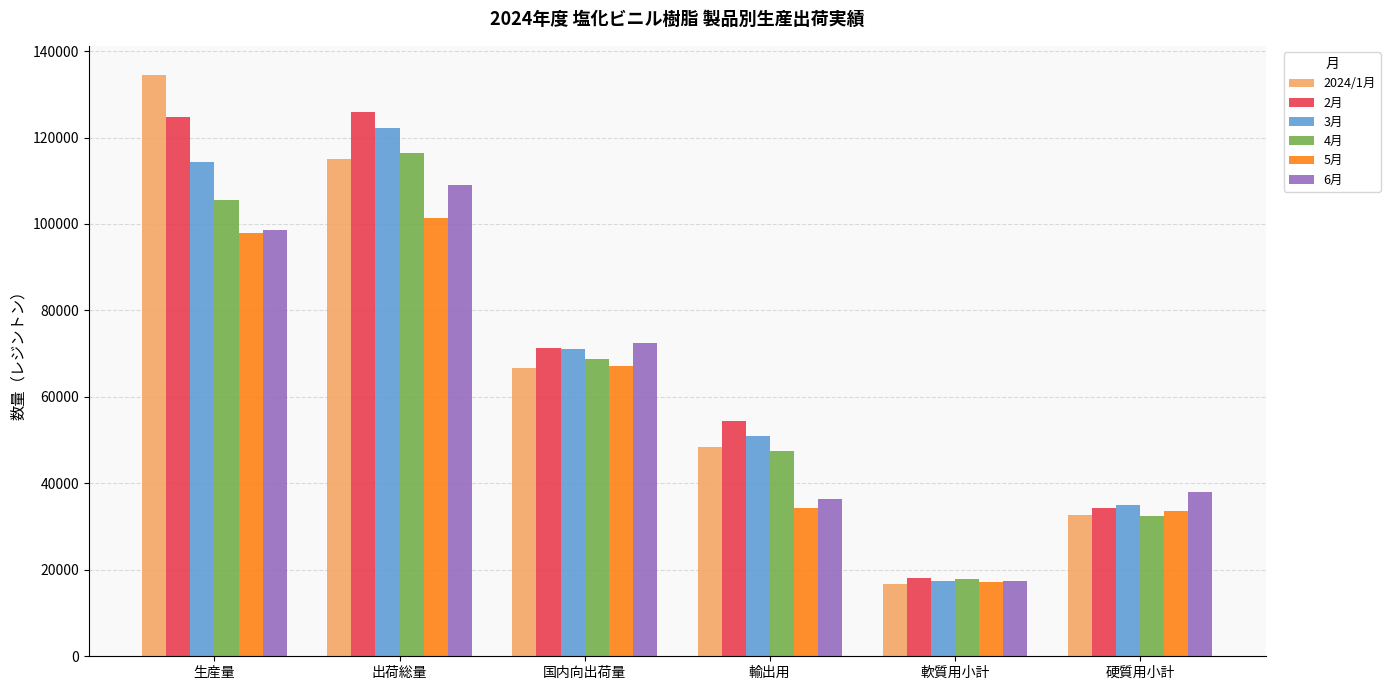

Rank the series by their maximum value, from highest to lowest.

2024/1月, 2月, 3月, 4月, 6月, 5月